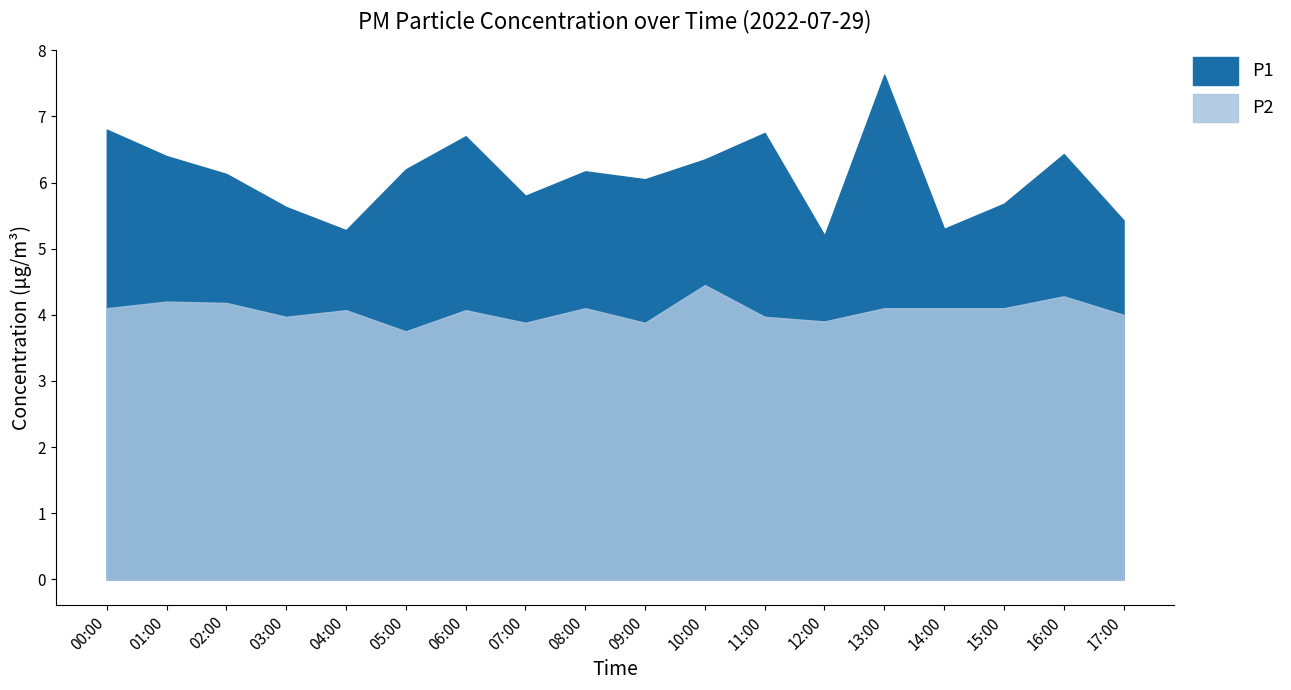

Reading left to right, extract all data points from this chart.

P1: 6.8	6.4	6.1	5.6	5.3	6.2	6.7	5.8	6.2	6.0	6.3	6.8	5.2	7.6	5.3	5.7	6.4	5.4
P2: 4.1	4.2	4.2	4.0	4.1	3.8	4.1	3.9	4.1	3.9	4.5	4.0	3.9	4.1	4.1	4.1	4.3	4.0